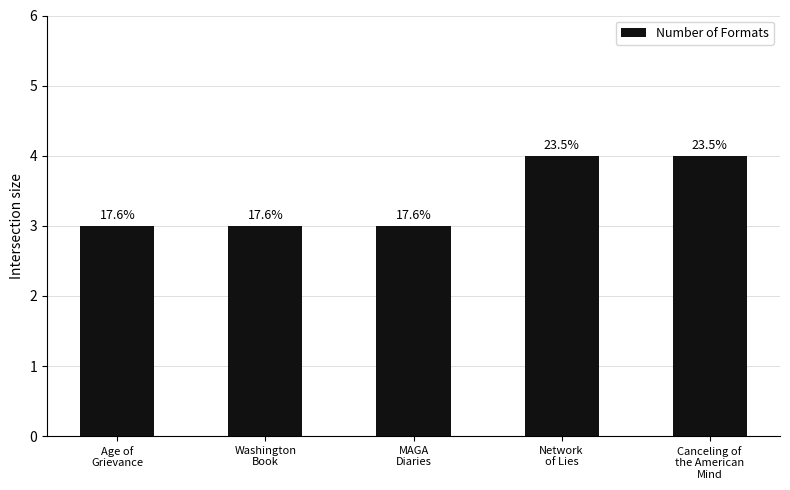

Read the value at Network
of Lies.

4